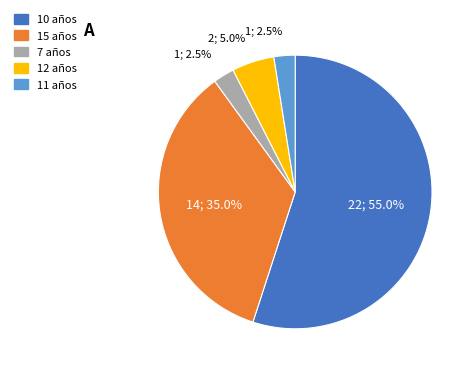

How many segments does this pie chart have?

5